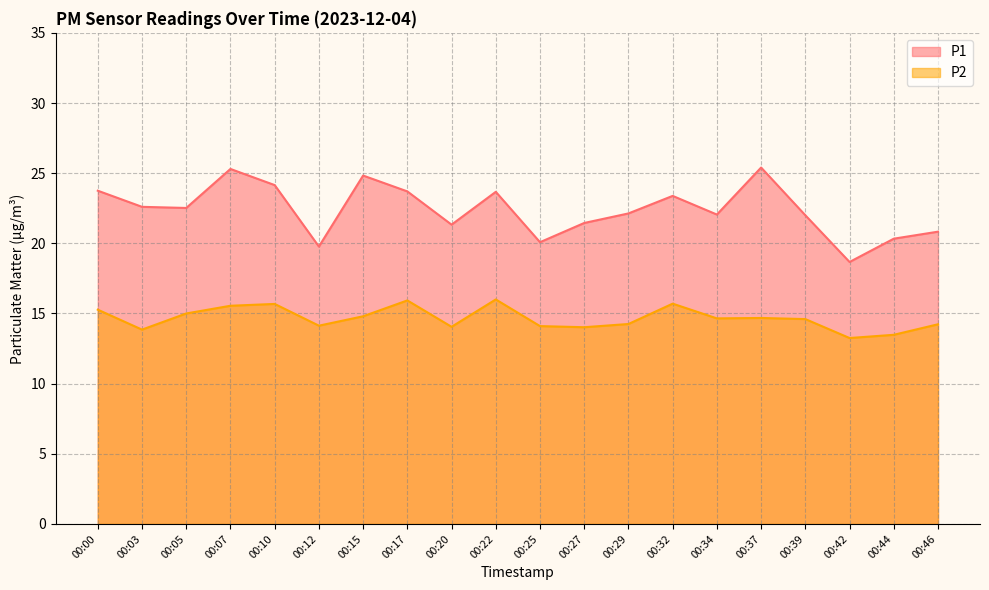

How many series are shown in this chart?

2